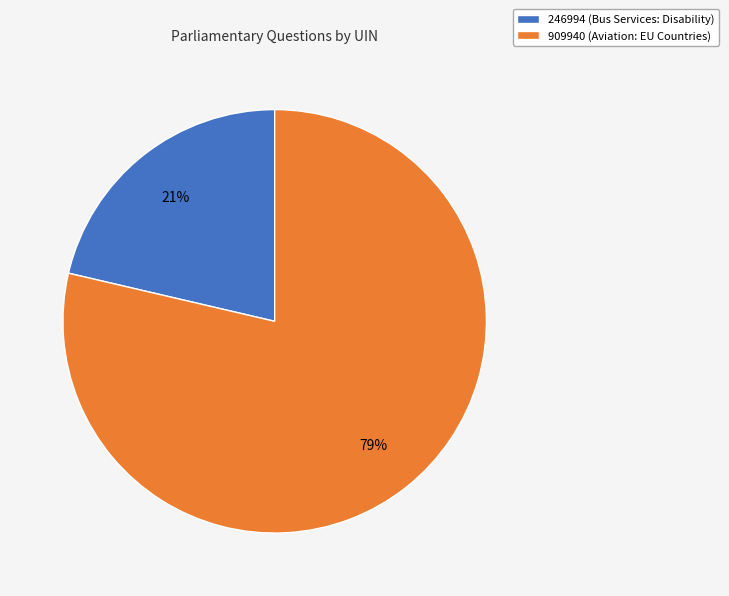

Which category has the smallest portion of the pie?

246994 (Bus Services: Disability)